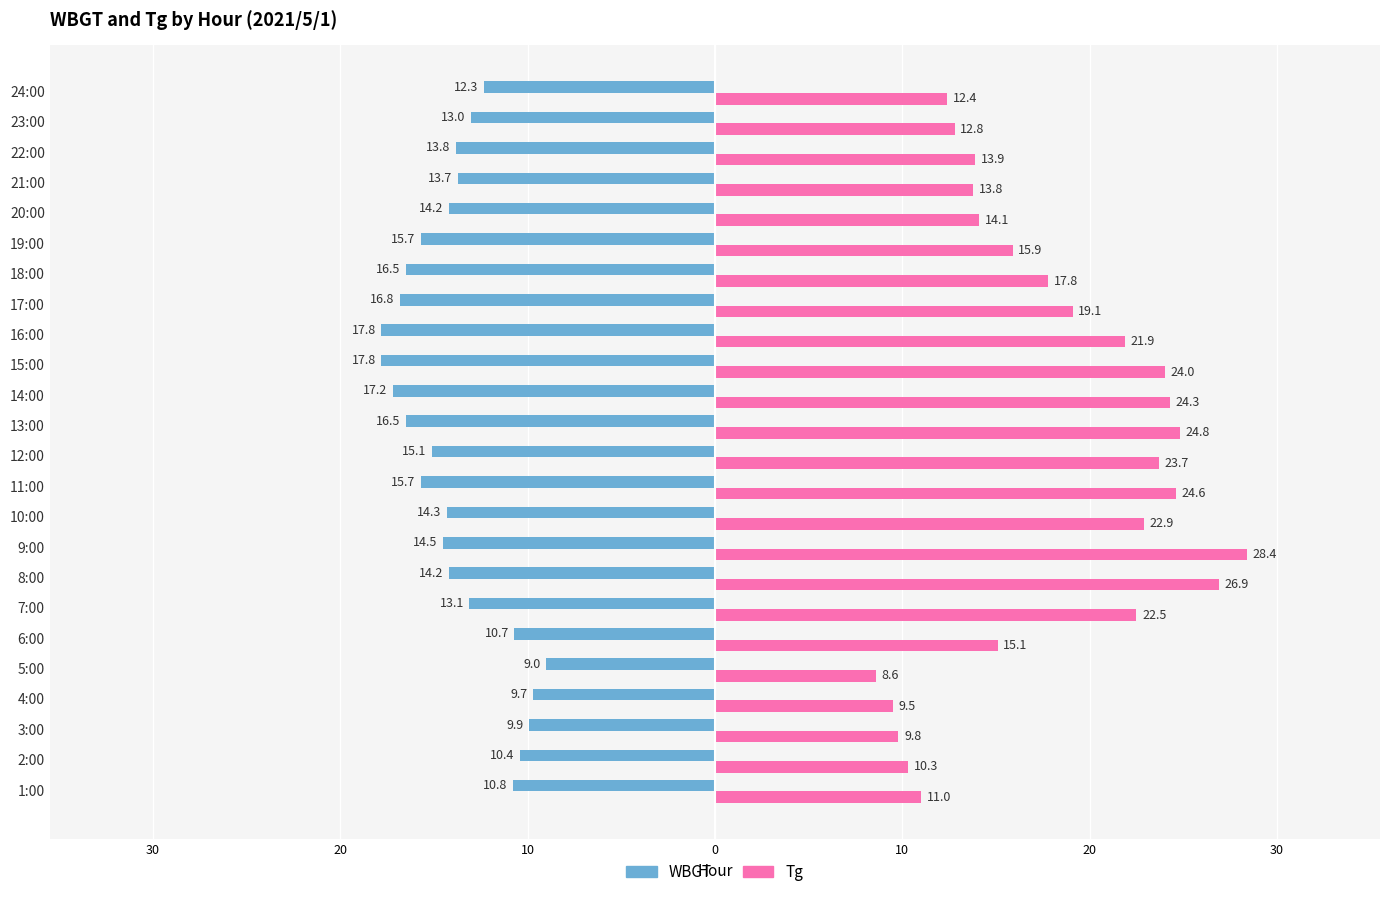

What are all the series names shown in the legend?

WBGT, Tg